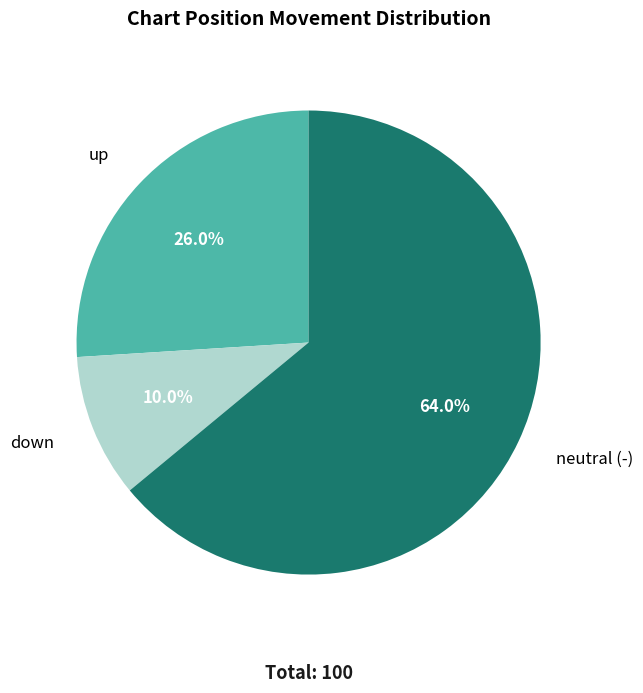

How many slices are in this pie chart?

3